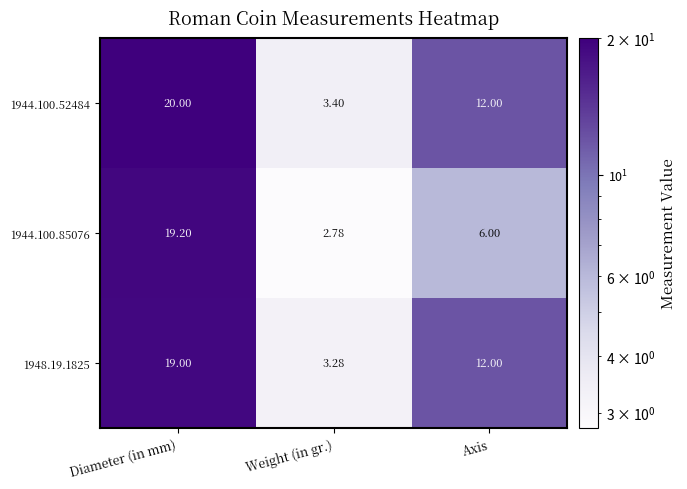

List the series in order of their overall mean, lowest first.

1944.100.85076, 1948.19.1825, 1944.100.52484